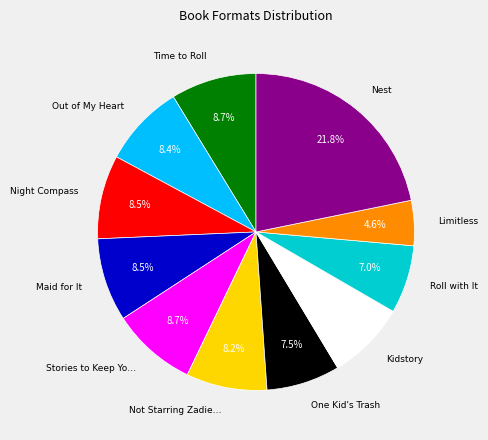

Count the number of slices in the pie.

11